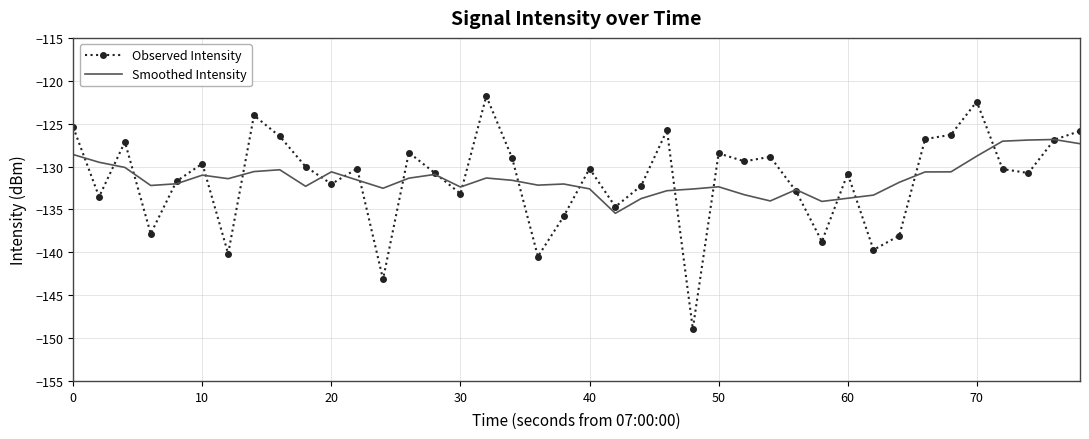

Which series has the largest range (max minus min)?

Observed Intensity